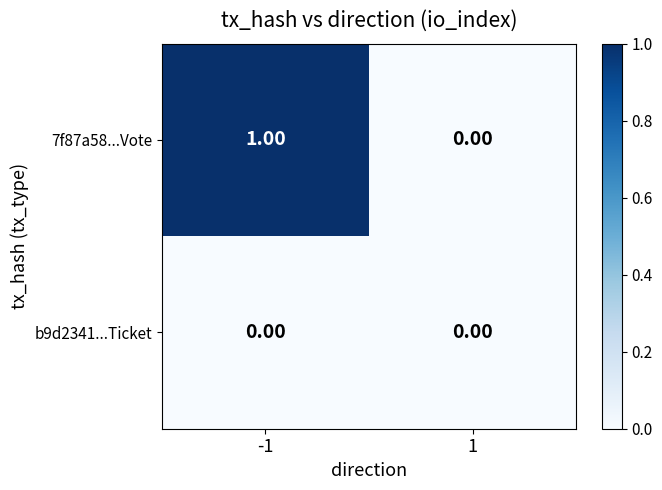

Which series has the widest spread of values?

7f87a58...Vote